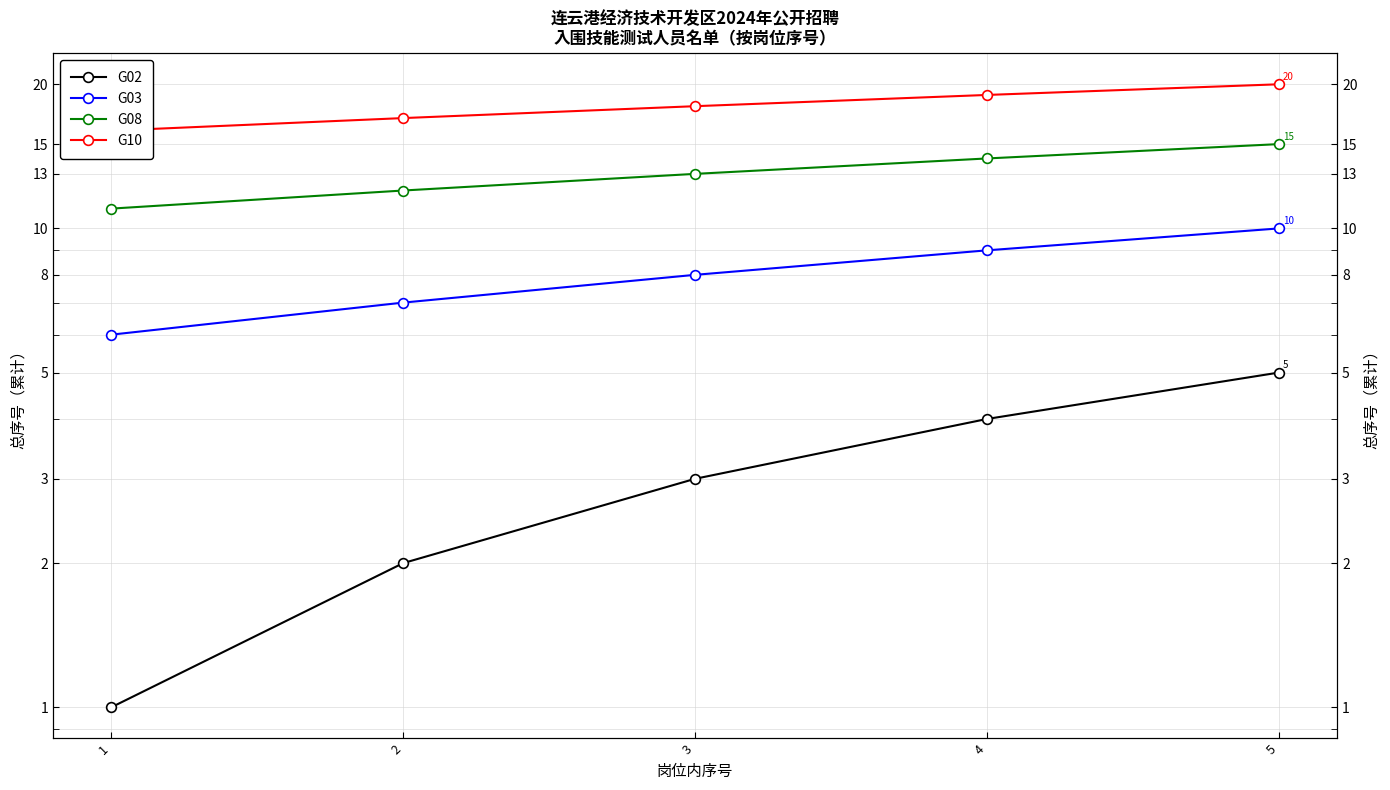

Where does the G10 series first go above 18?

4